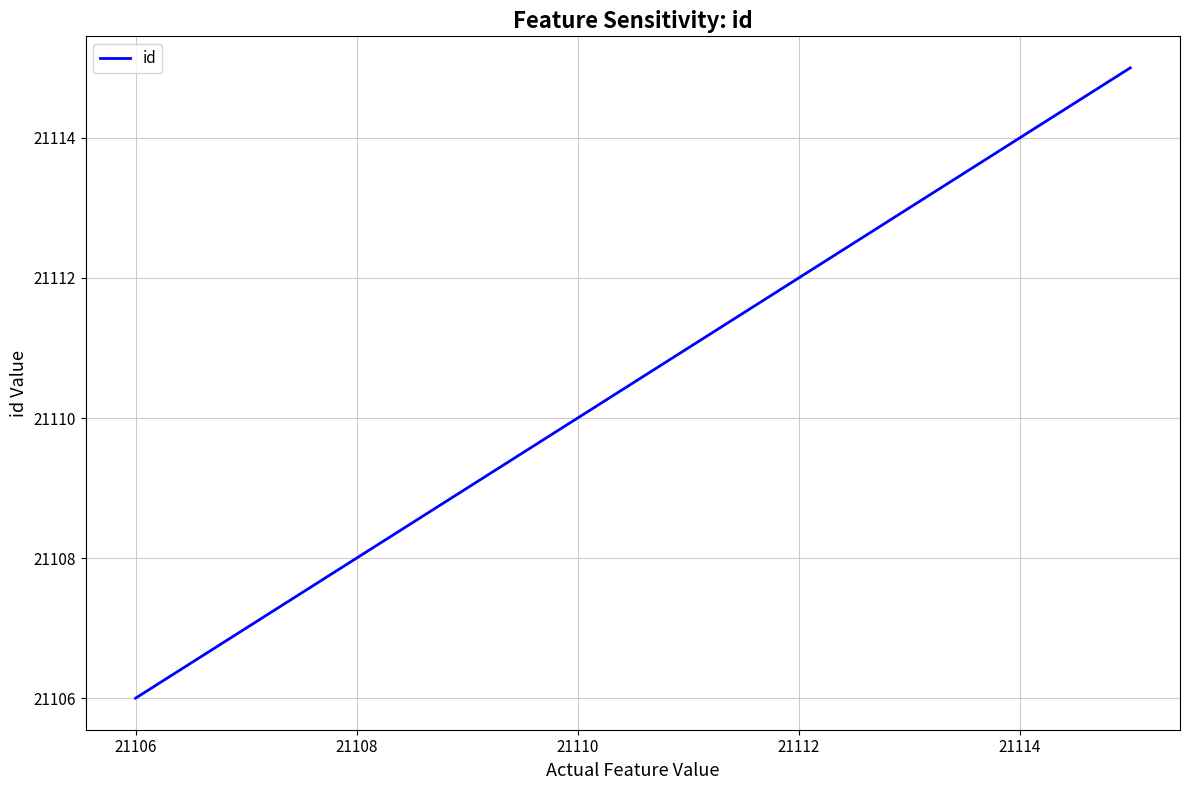

Reading left to right, list all the values displayed in this chart.

21106	21107	21108	21109	21110	21111	21112	21113	21114	21115